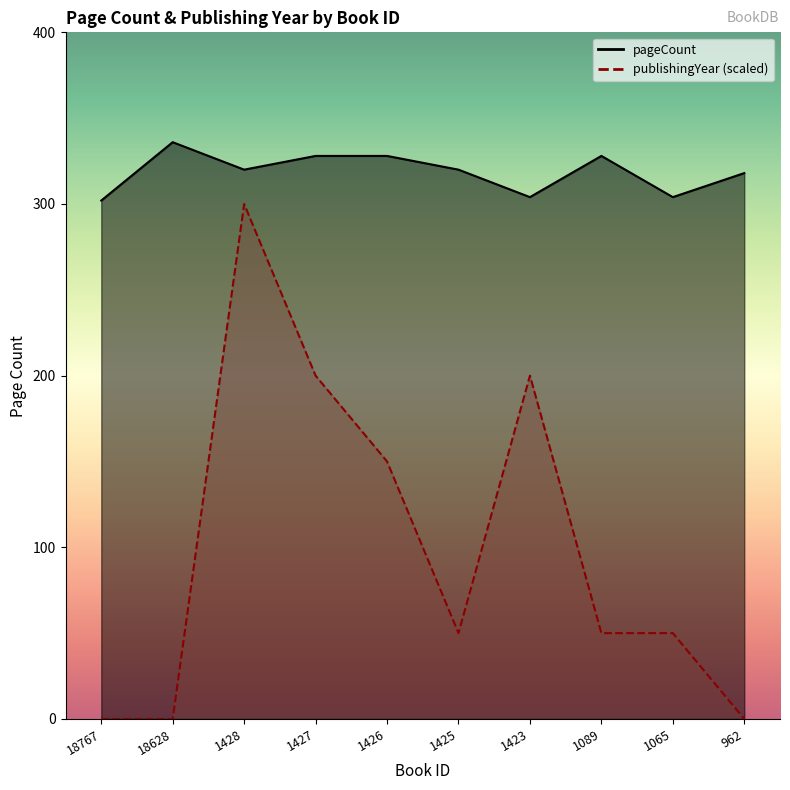

Which category has the lowest value in the publishingYear series?

18767